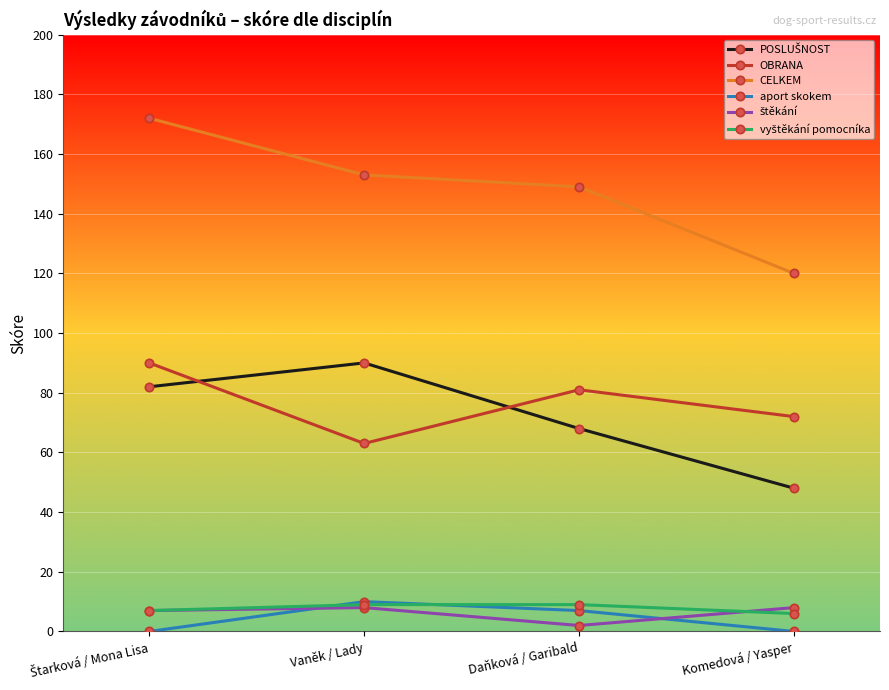

How many lines are shown in the chart?

6